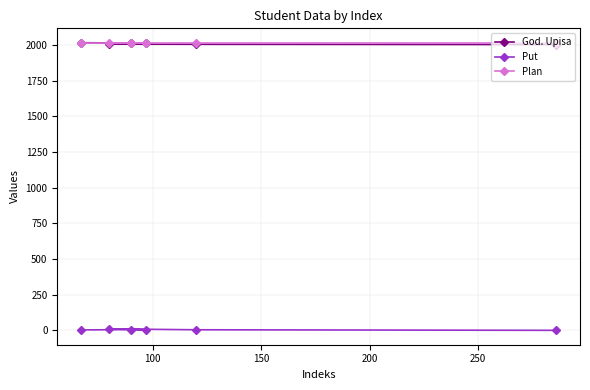

How many distinct data groups are displayed?

3